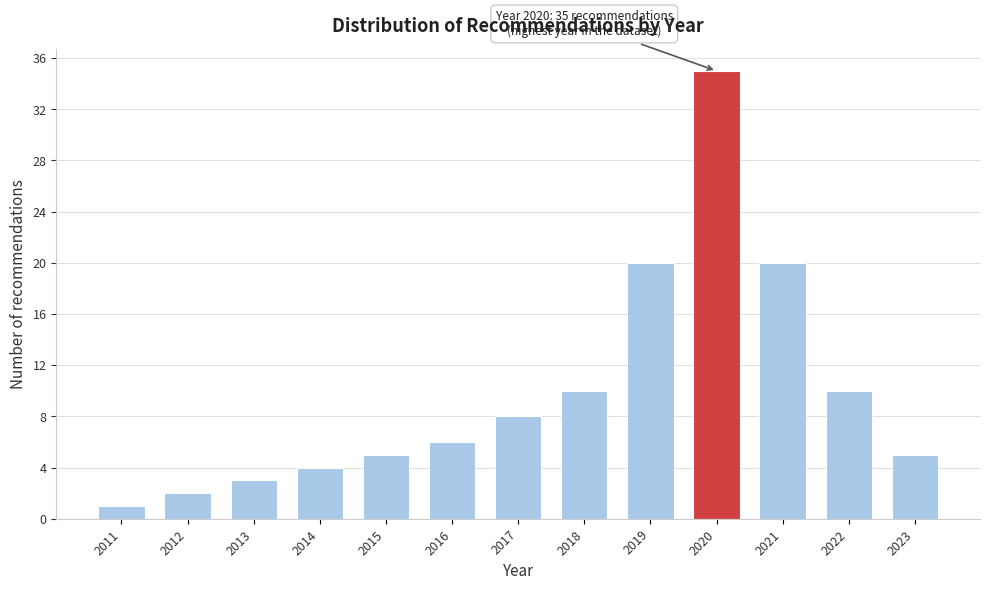

Reading left to right, list all the values displayed in this chart.

1	2	3	4	5	6	8	10	20	35	20	10	5